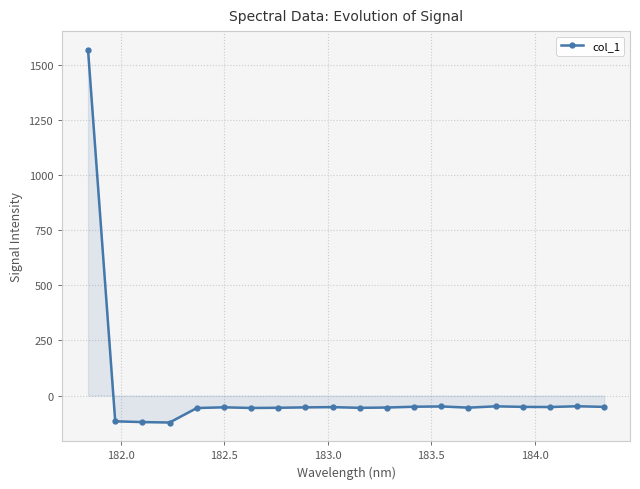

True or false: the data has more than 1 interior local peaks.

True